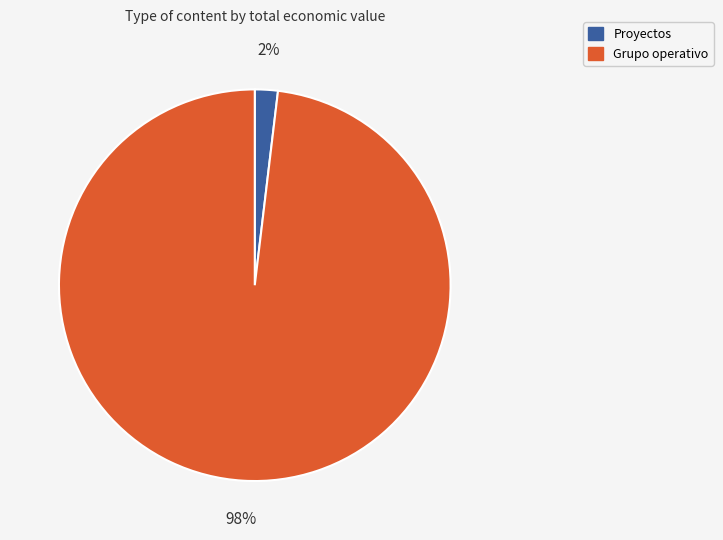

To the nearest percent, what is the difference between the largest and smallest slice percentages?

96%